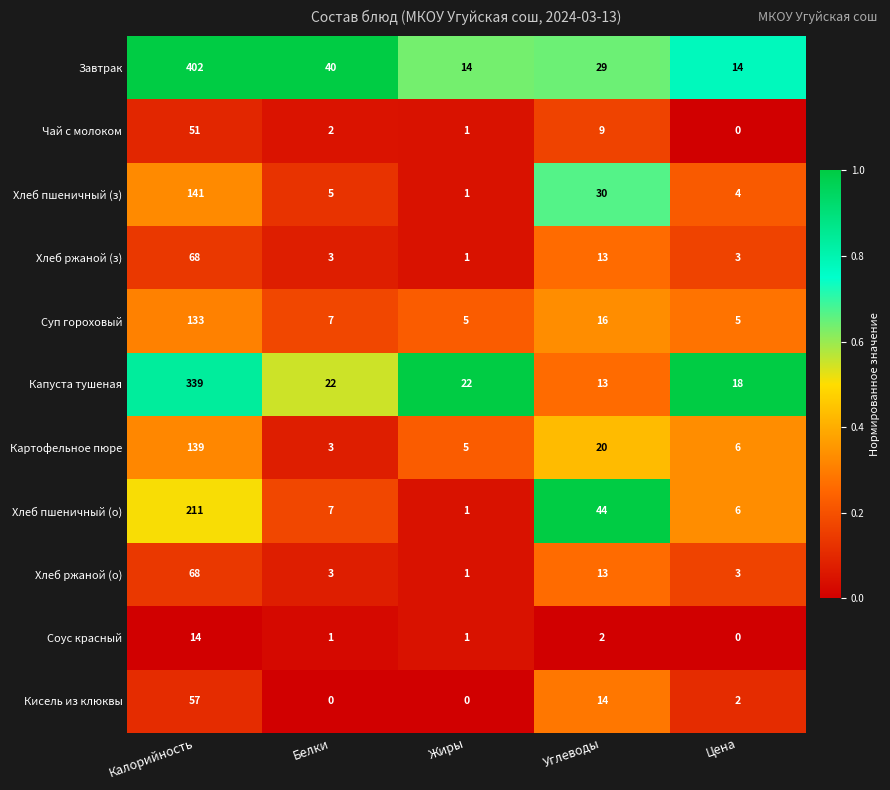

Between Калорийность and Жиры, which series saw the biggest shift?

Завтрак